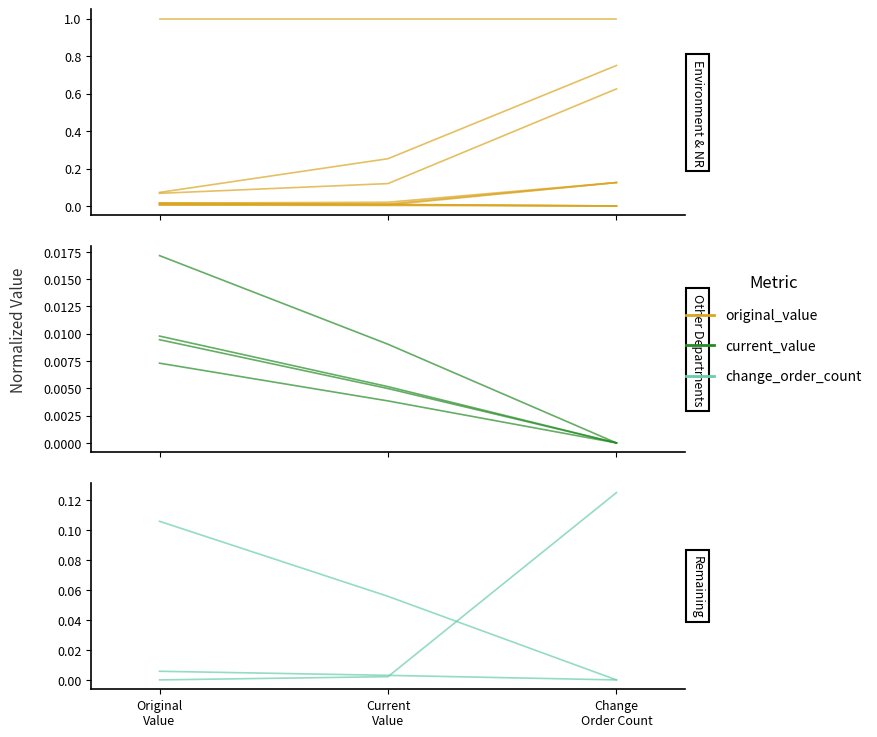

Count the number of data series in this chart.

3